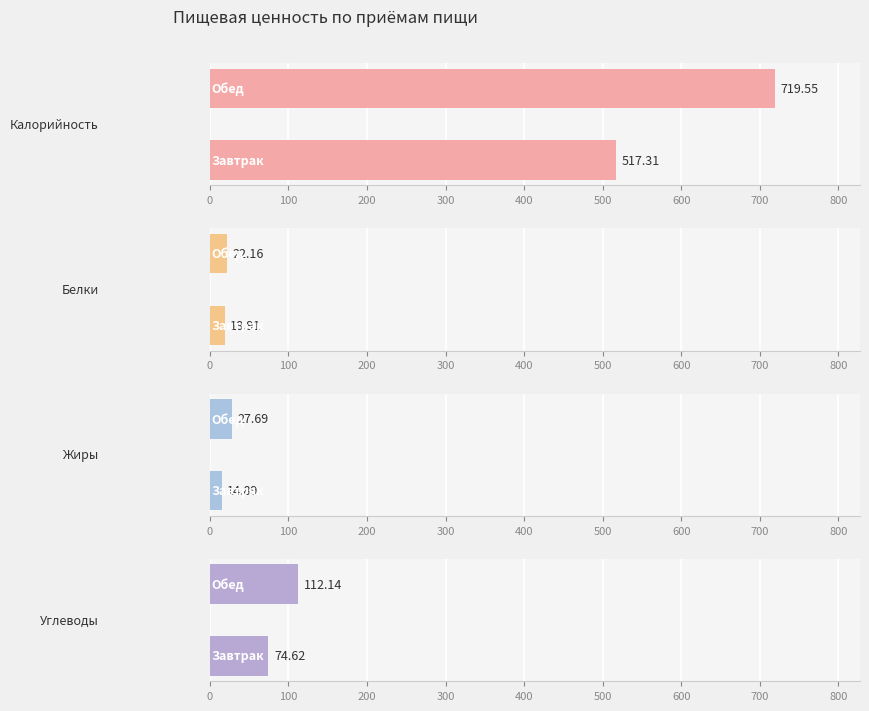

Does the chart contain any negative values?

No